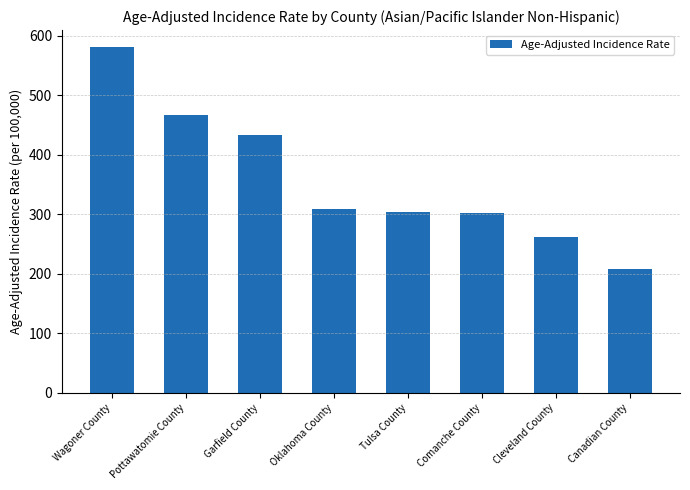

Where does the data first go above 308?

Wagoner County